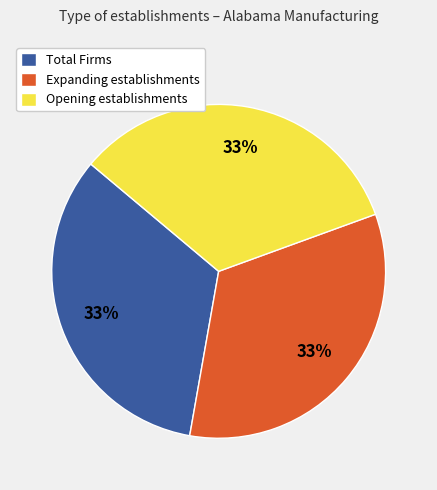

Combined, do Opening establishments and Expanding establishments account for over 50%?

Yes